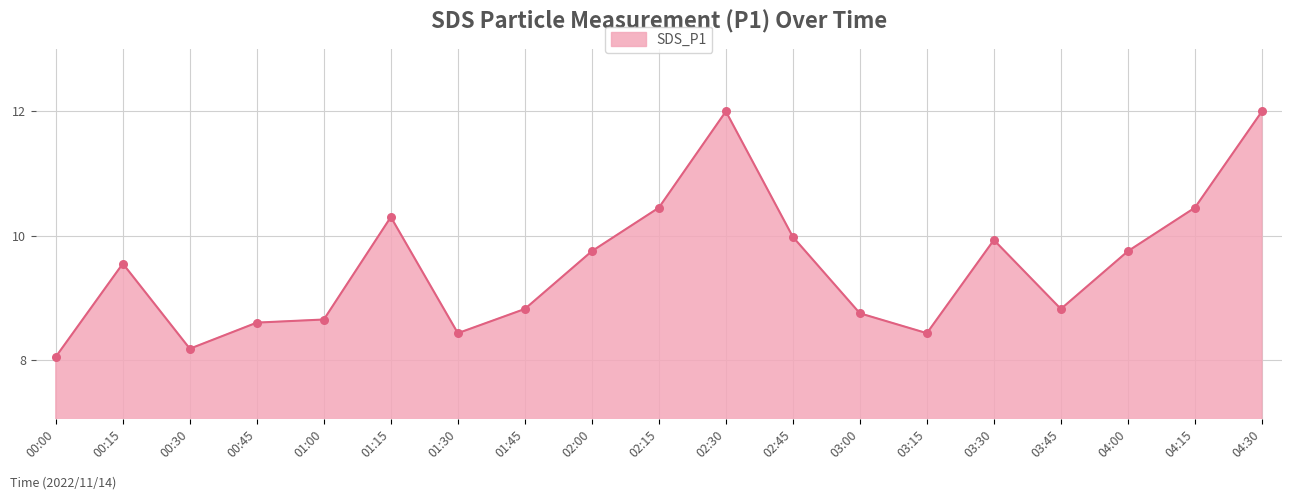

Approximately how many times larger is the value at 00:00 compared to 03:30?

0.8